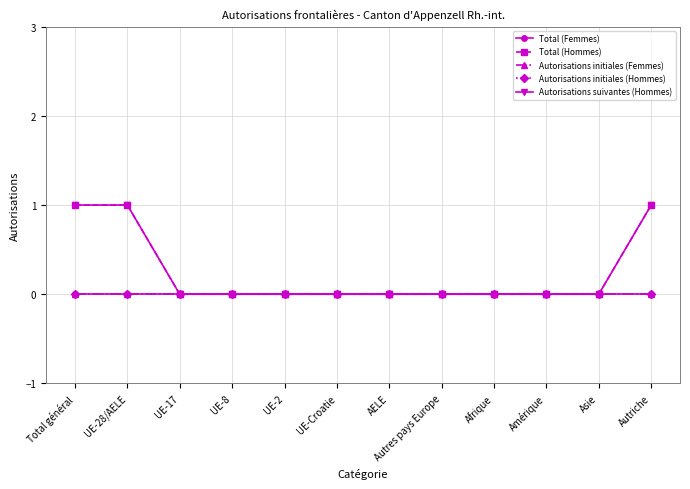

What is the label of the 4th point from the left?

UE-8